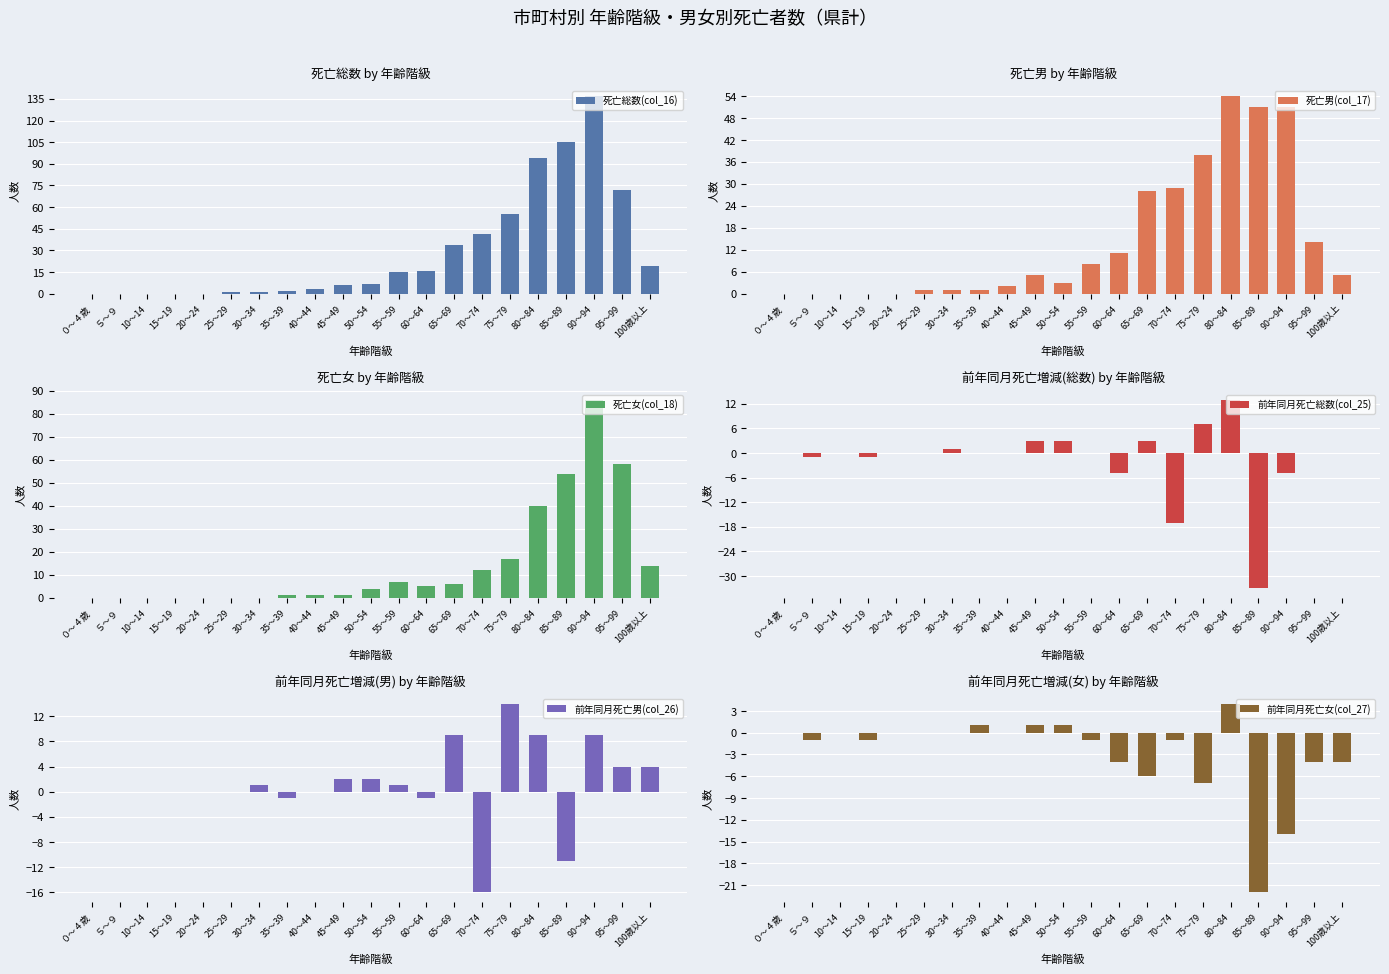

What are all the series names shown in the legend?

死亡総数(col_16), 死亡男(col_17), 死亡女(col_18), 前年同月死亡総数(col_25), 前年同月死亡男(col_26), 前年同月死亡女(col_27)